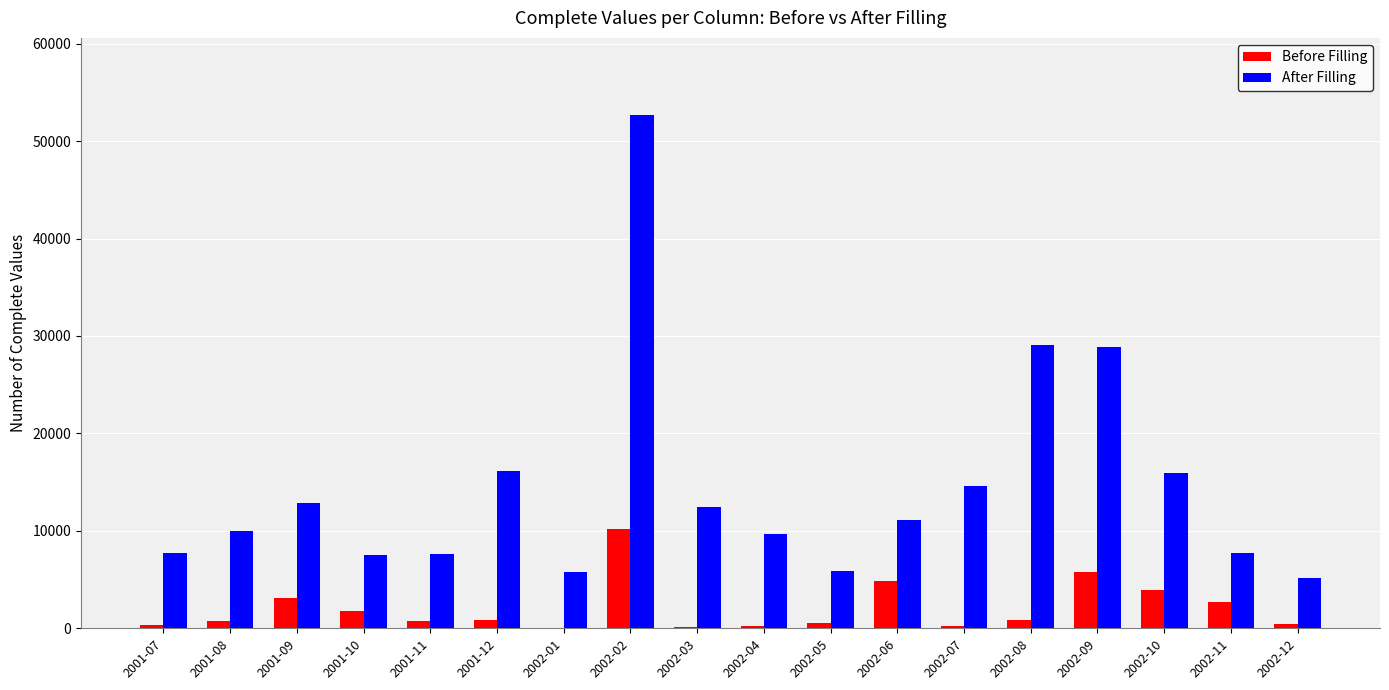

What is the sum of all After Filling values?

260879